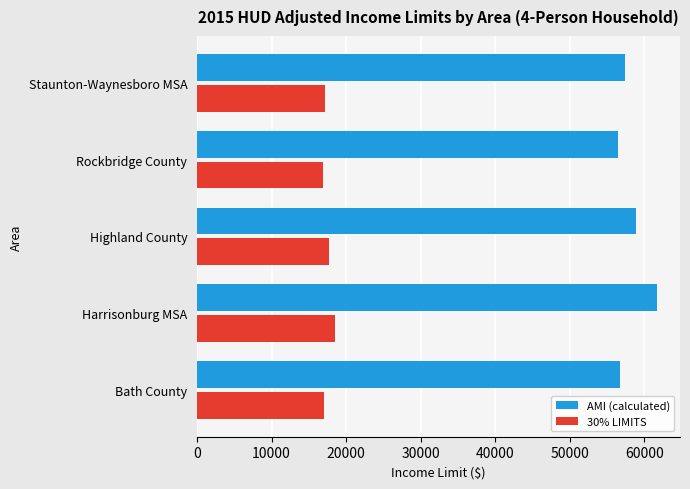

Rank the series by their maximum value, from highest to lowest.

AMI (calculated), 30% LIMITS